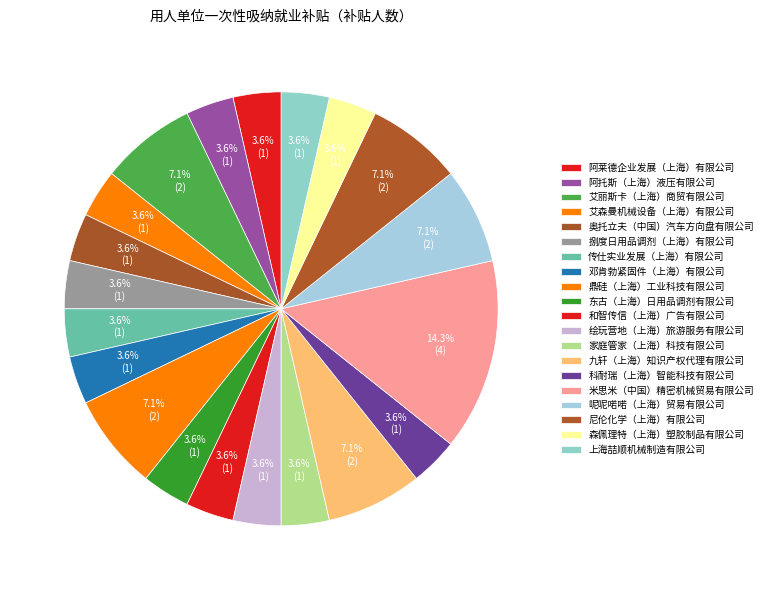

Which category has the biggest portion of the pie?

米思米（中国）精密机械贸易有限公司